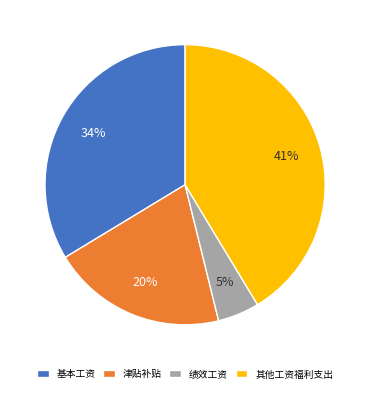

Rank the categories by value from lowest to highest.

绩效工资, 津贴补贴, 基本工资, 其他工资福利支出